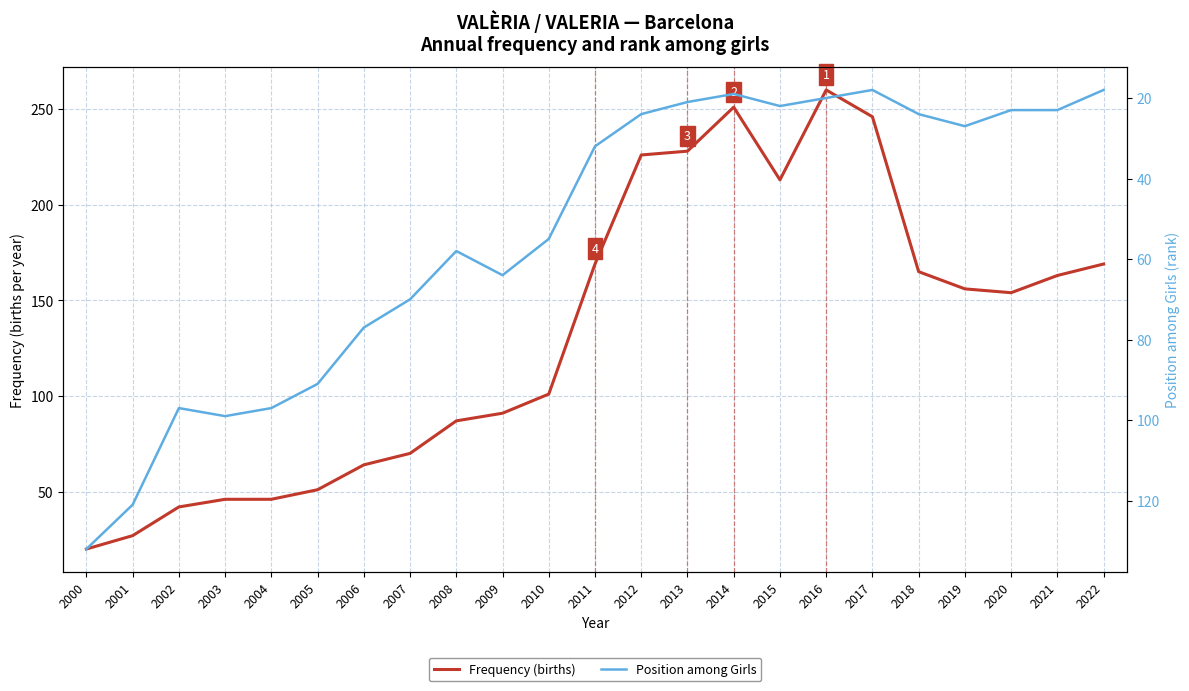

Reading left to right, what are all the values shown in this chart?

Frequency (births): 20	27	42	46	46	51	64	70	87	91	101	169	226	228	251	213	260	246	165	156	154	163	169
Position among Girls: 132	121	97	99	97	91	77	70	58	64	55	32	24	21	19	22	20	18	24	27	23	23	18